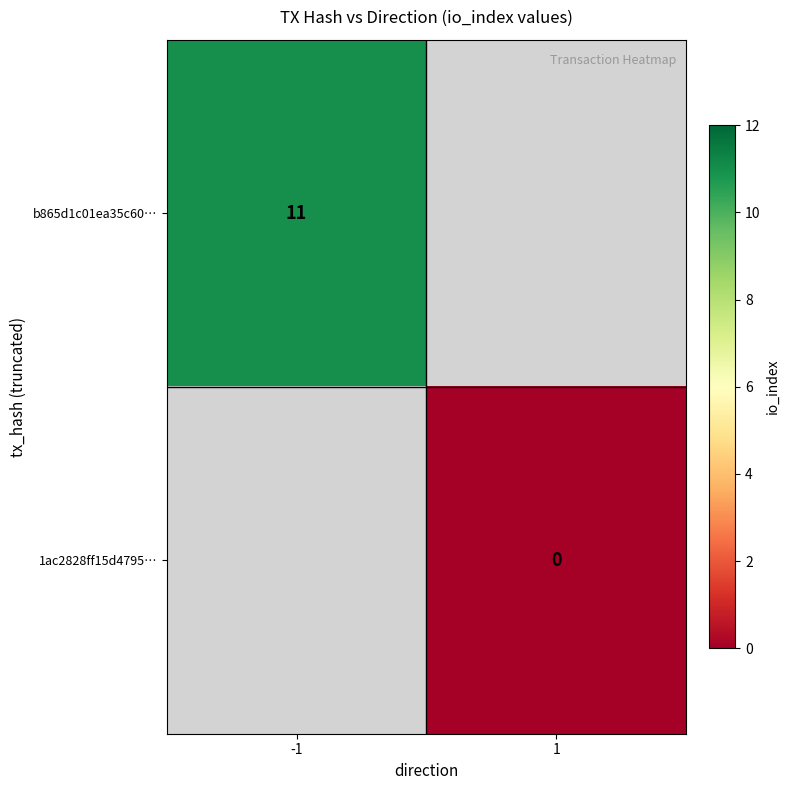

Between 1 and -1, which is larger?

-1